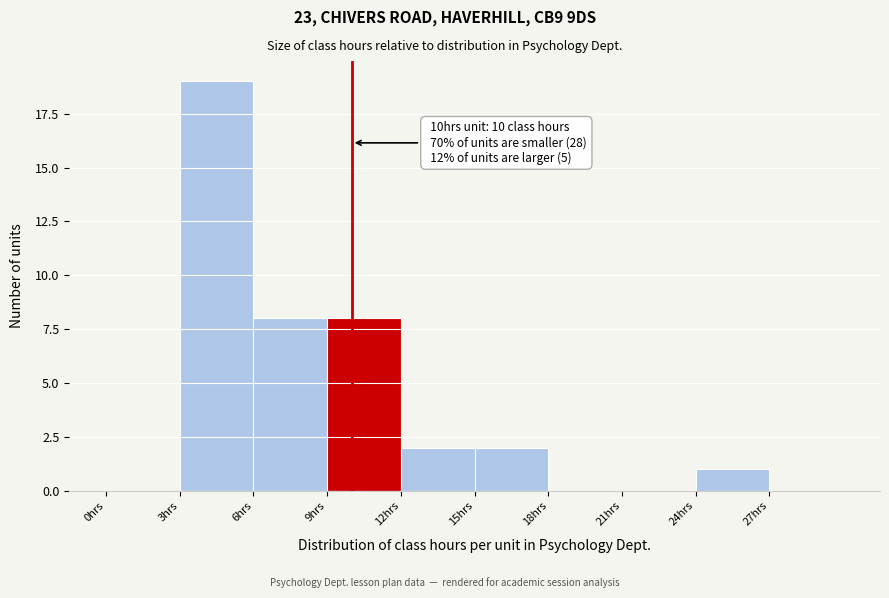

Which range on the x-axis has the tallest bar?

3 to 6